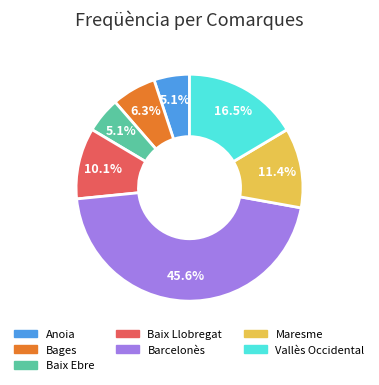

How many segments does this pie chart have?

7